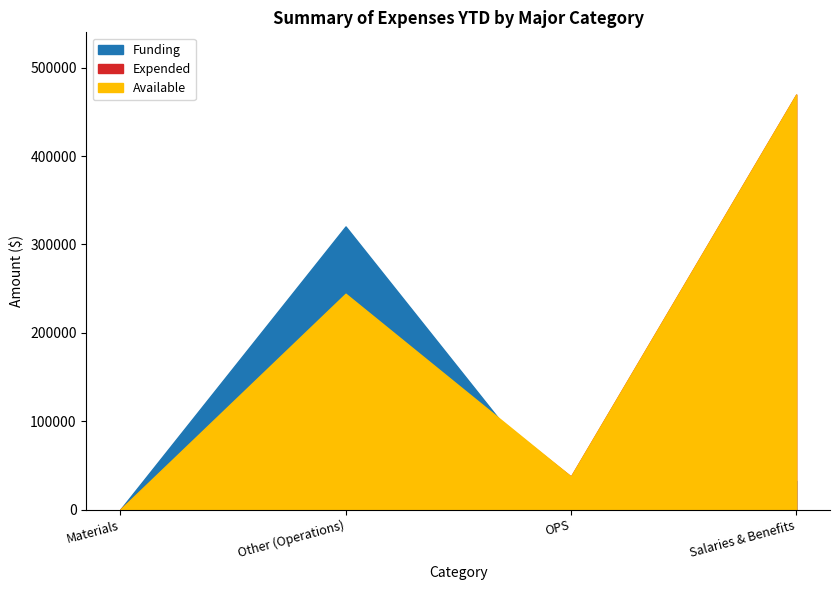

How many times do Available and Funding cross each other?

1